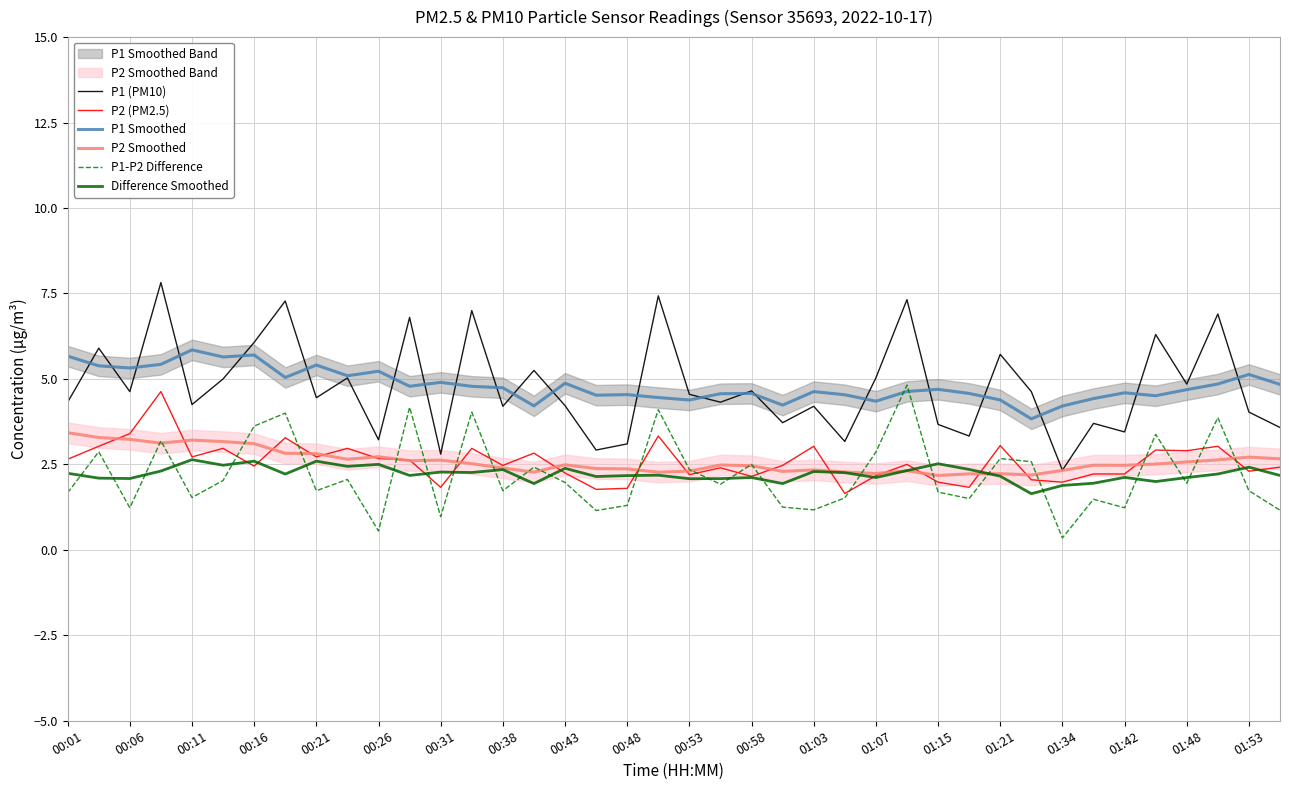

What is the lowest value of the P1-P2 Difference series?

0.4